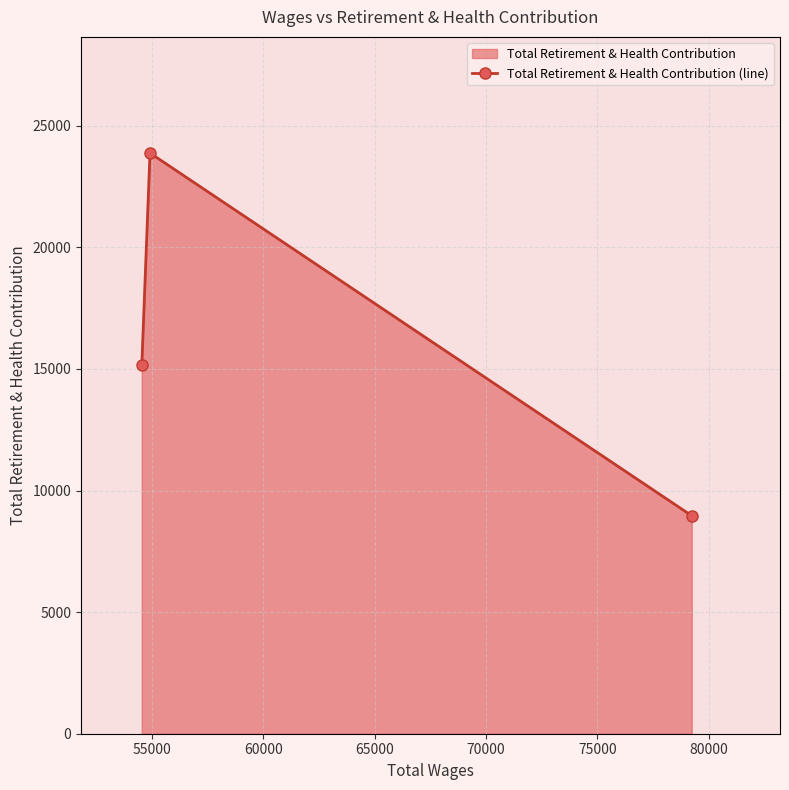

What is the smallest value displayed?

8964